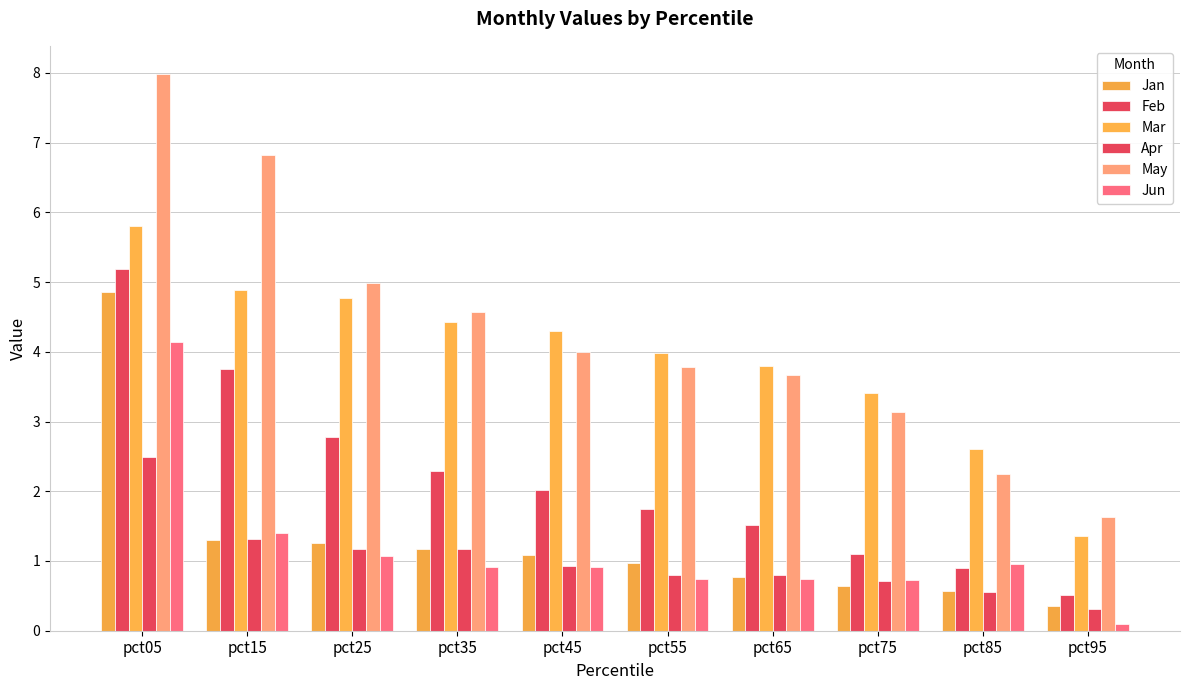

Rank the series by their maximum value, from lowest to highest.

Apr, Jun, Jan, Feb, Mar, May